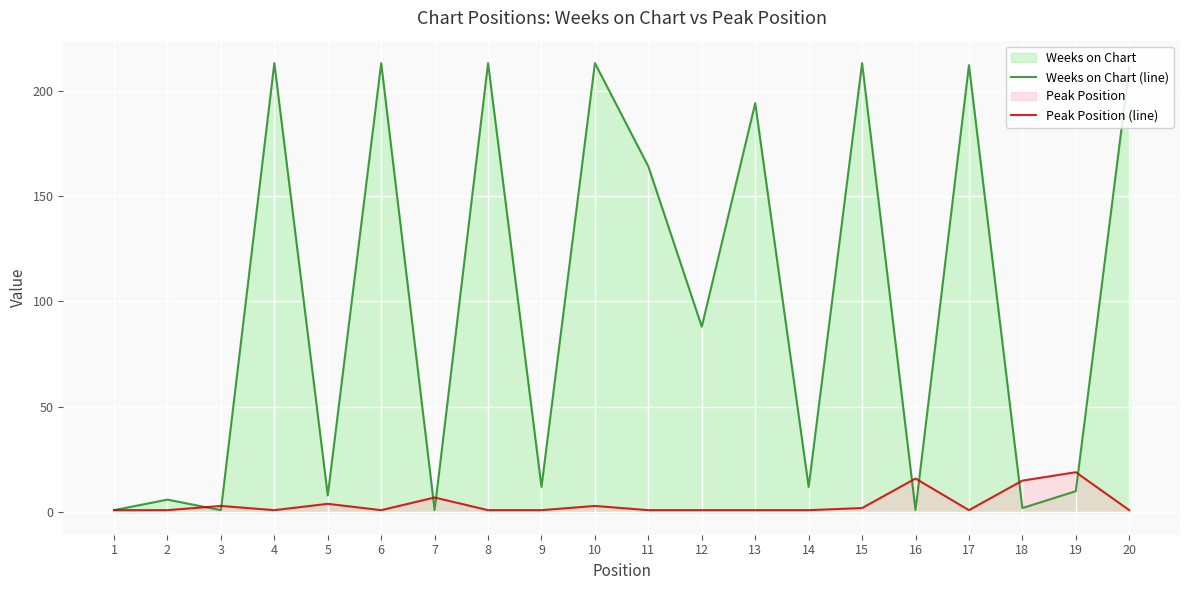

Which series changed the most between 4 and 11?

Weeks on Chart (line)